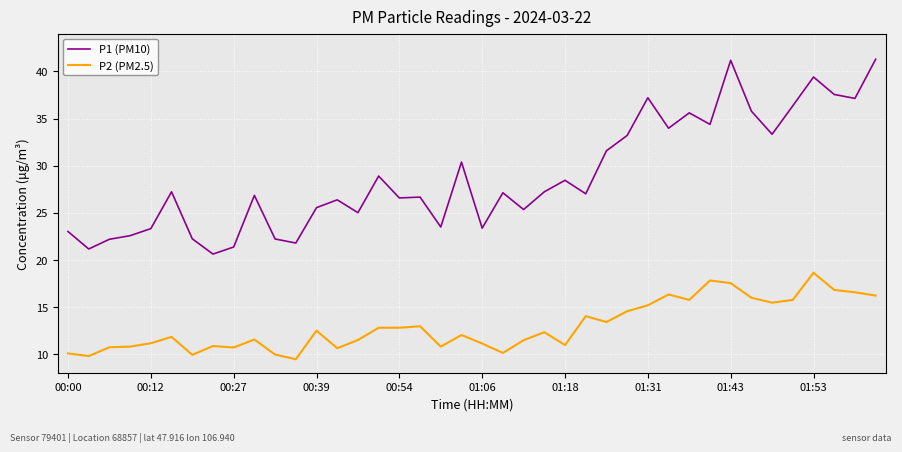

Which series has the widest spread of values?

P1 (PM10)